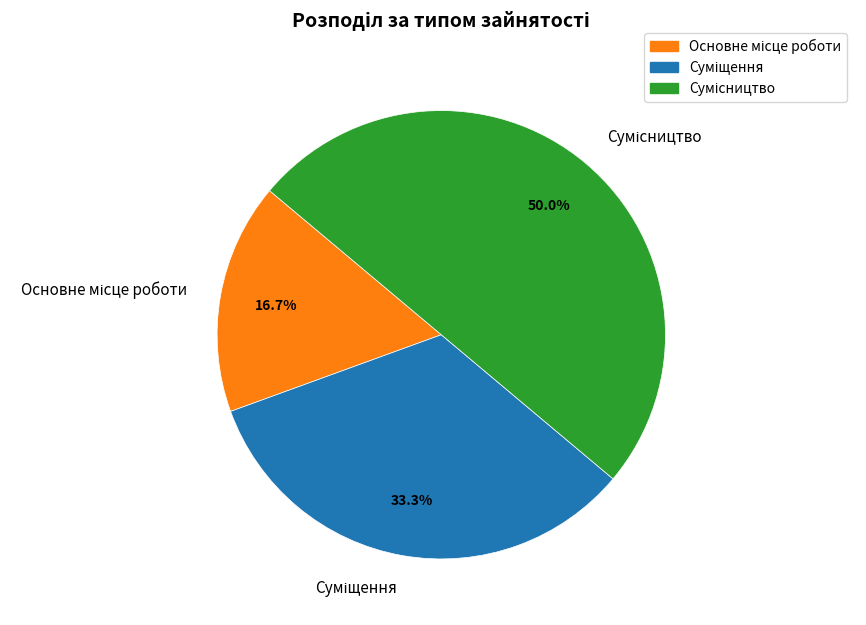

Count the number of slices in the pie.

3